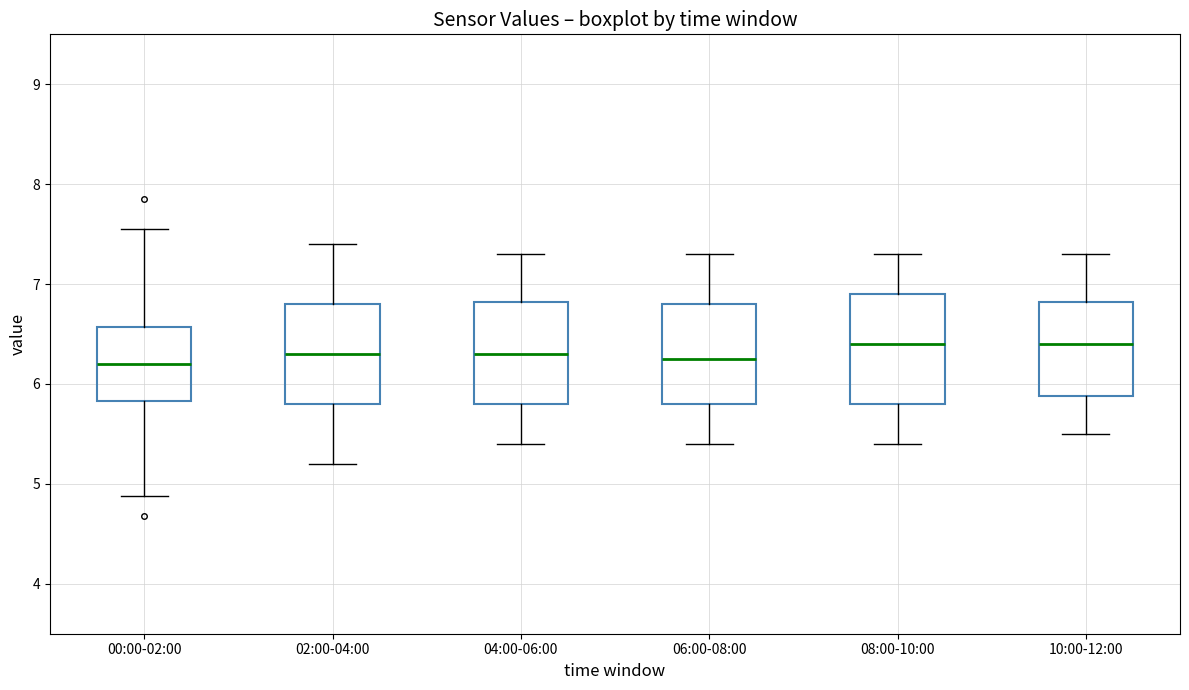

Reading left to right, read every box against the y-axis: the position of its median line, the range the box covers, and the ends of its whiskers. The values are not printed on the chart, so give them approximately, as read against the axis.

00:00-02:00: median 6.2, box 5.8 to 6.6, whiskers 4.9 to 7.6
02:00-04:00: median 6.3, box 5.8 to 6.8, whiskers 5.2 to 7.4
04:00-06:00: median 6.3, box 5.8 to 6.8, whiskers 5.4 to 7.3
06:00-08:00: median 6.3, box 5.8 to 6.8, whiskers 5.4 to 7.3
08:00-10:00: median 6.4, box 5.8 to 6.9, whiskers 5.4 to 7.3
10:00-12:00: median 6.4, box 5.9 to 6.8, whiskers 5.5 to 7.3